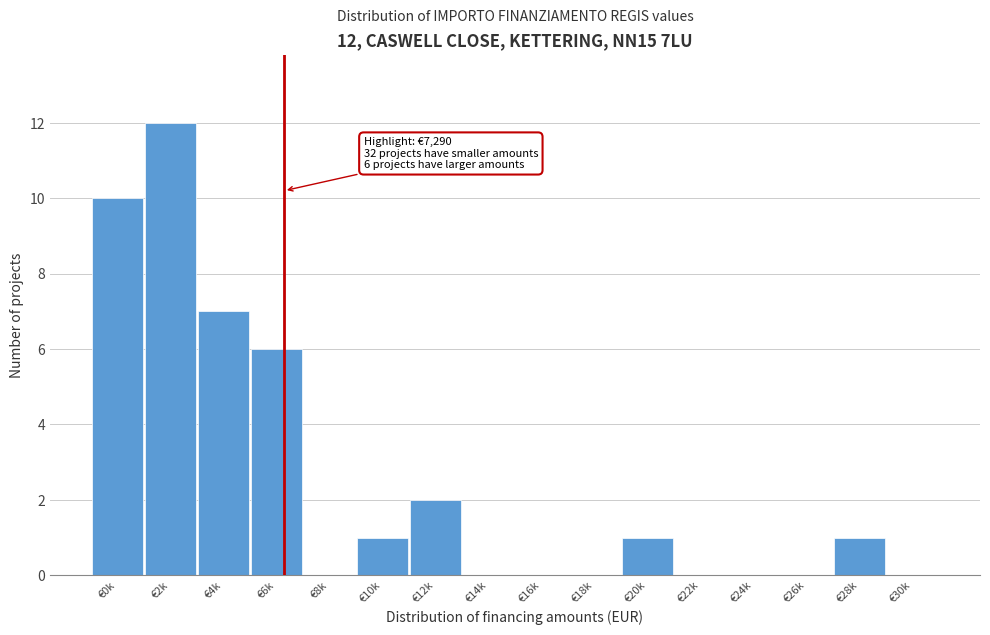

Reading left to right, list all the values displayed in this chart.

€0k=10	€2k=12	€4k=7	€6k=6	€8k=0	€10k=1	€12k=2	€14k=0	€16k=0	€18k=0	€20k=1	€22k=0	€24k=0	€26k=0	€28k=1	€30k=0